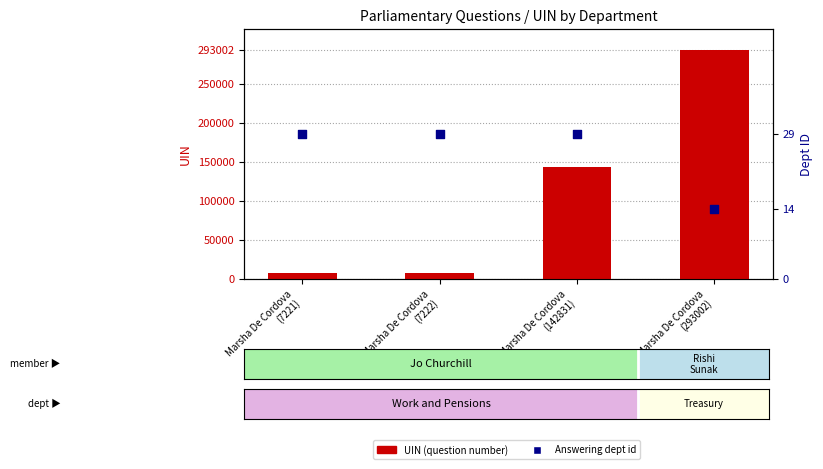

Is the value of Answering dept id at Marsha De Cordova
(7222) greater than the value of UIN (question number) at Marsha De Cordova
(142831)?

No